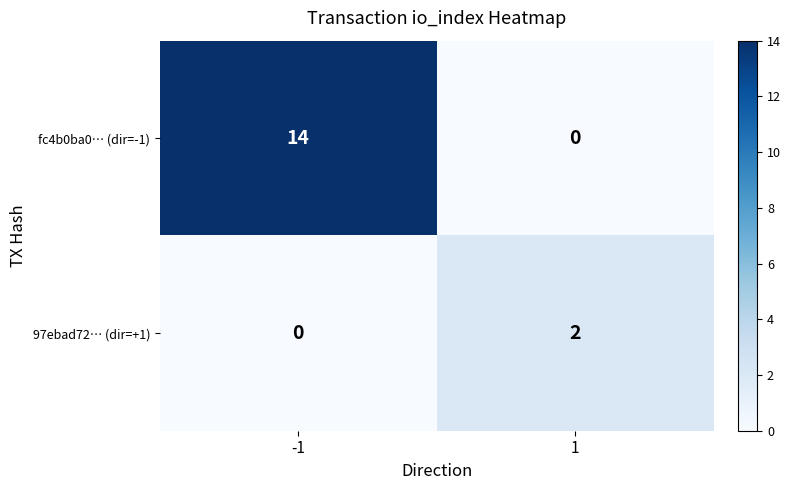

What value does the fc4b0ba0… (dir=-1) series have at -1, to the nearest 10?

10